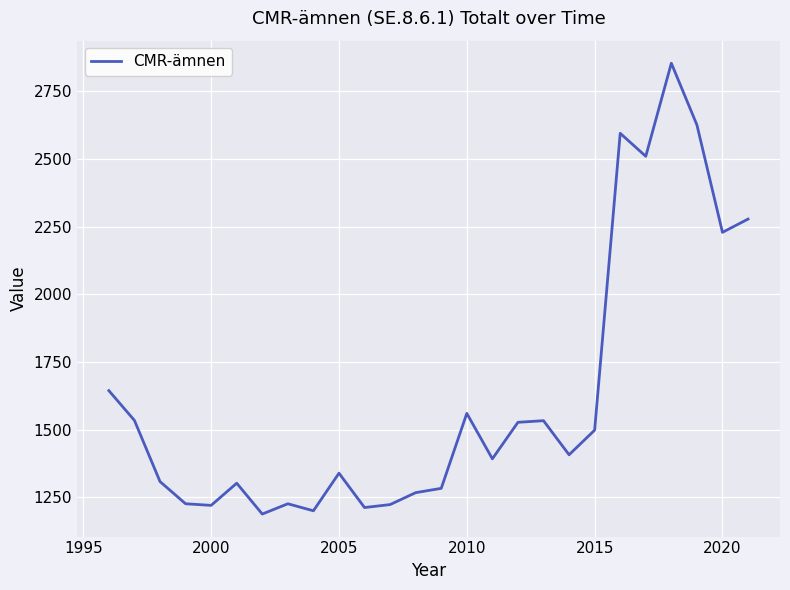

What is the minimum value shown in the chart?

1188